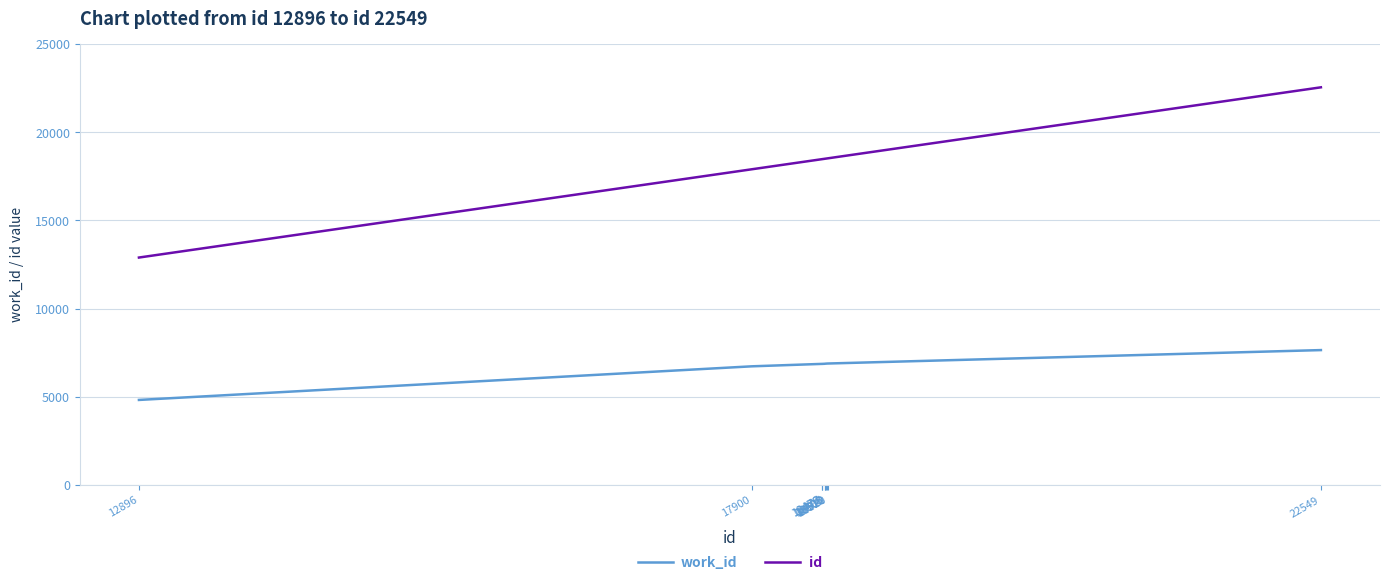

Which series has the largest total across all categories?

id